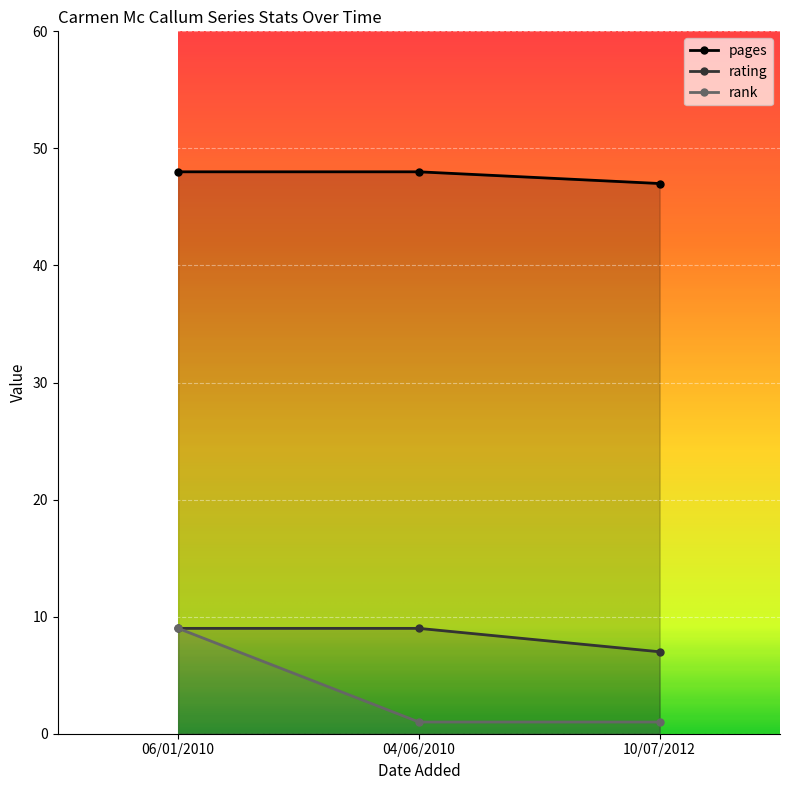

How many lines are shown in the chart?

3